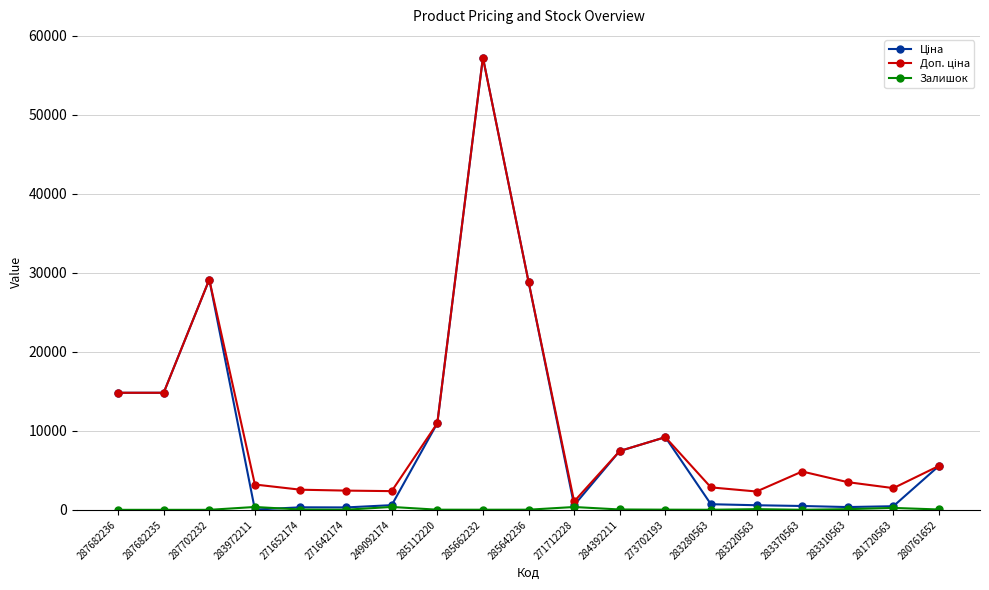

Which category has the highest value across all series?

285662232